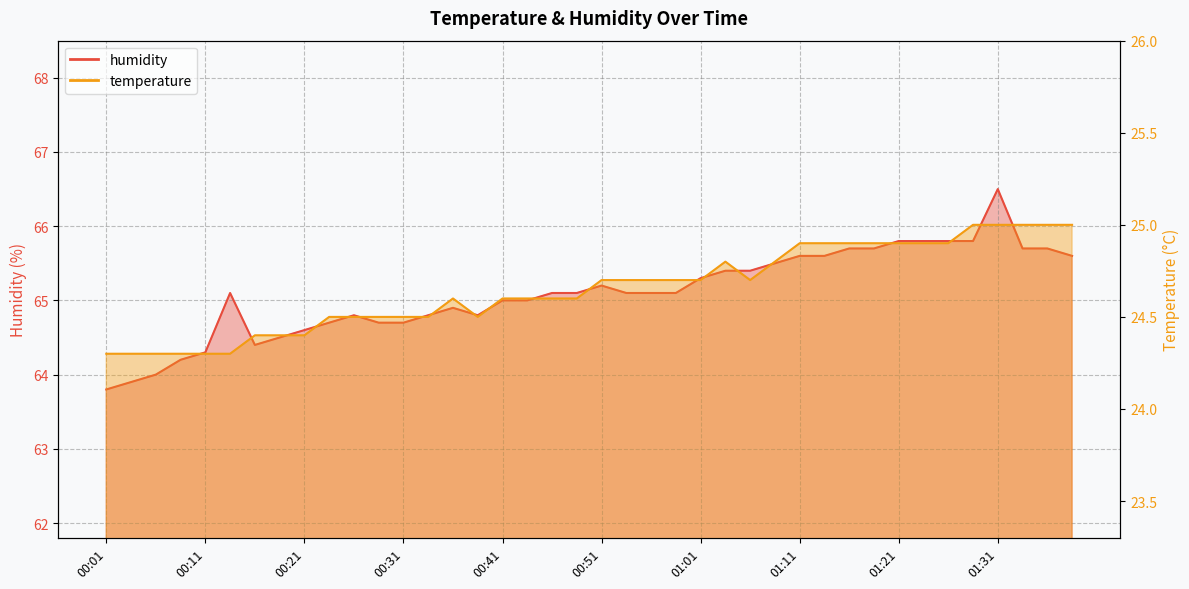

Reading left to right, list all the values displayed in this chart.

humidity: 00:01=63.8	00:03=63.9	00:06=64.0	00:08=64.2	00:11=64.3	00:13=65.1	00:16=64.4	00:18=64.5	00:21=64.6	00:23=64.7	00:26=64.8	00:28=64.7	00:31=64.7	00:33=64.8	00:36=64.9	00:38=64.8	00:41=65.0	00:44=65.0	00:46=65.1	00:49=65.1	00:51=65.2	00:54=65.1	00:56=65.1	00:59=65.1	01:01=65.3	01:04=65.4	01:06=65.4	01:09=65.5	01:11=65.6	01:14=65.6	01:16=65.7	01:19=65.7	01:21=65.8	01:24=65.8	01:26=65.8	01:29=65.8	01:31=66.5	01:34=65.7	01:36=65.7	01:39=65.6
temperature: 00:01=24.3	00:03=24.3	00:06=24.3	00:08=24.3	00:11=24.3	00:13=24.3	00:16=24.4	00:18=24.4	00:21=24.4	00:23=24.5	00:26=24.5	00:28=24.5	00:31=24.5	00:33=24.5	00:36=24.6	00:38=24.5	00:41=24.6	00:44=24.6	00:46=24.6	00:49=24.6	00:51=24.7	00:54=24.7	00:56=24.7	00:59=24.7	01:01=24.7	01:04=24.8	01:06=24.7	01:09=24.8	01:11=24.9	01:14=24.9	01:16=24.9	01:19=24.9	01:21=24.9	01:24=24.9	01:26=24.9	01:29=25.0	01:31=25.0	01:34=25.0	01:36=25.0	01:39=25.0